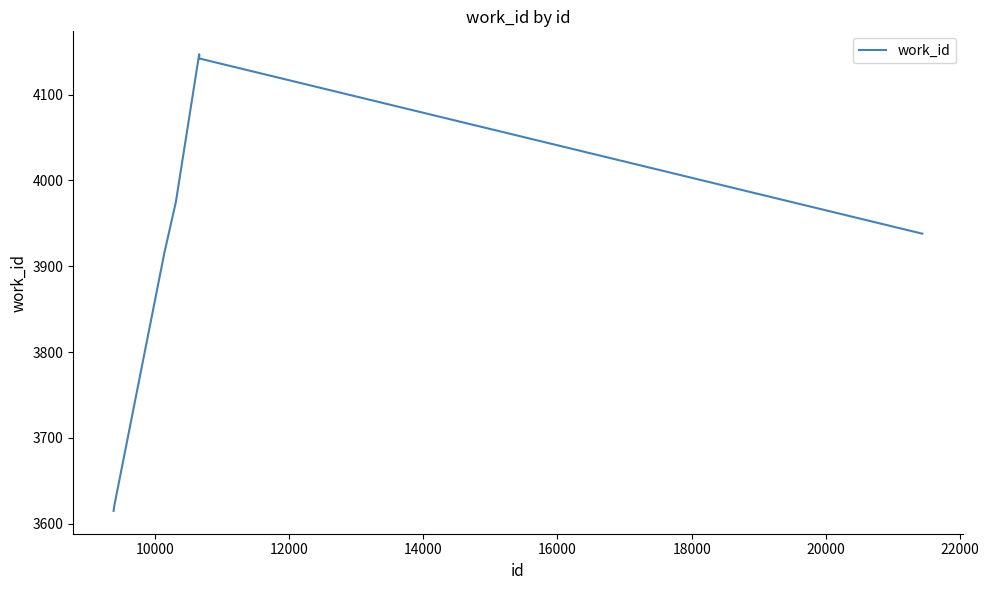

What is the minimum value shown in the chart?

3615